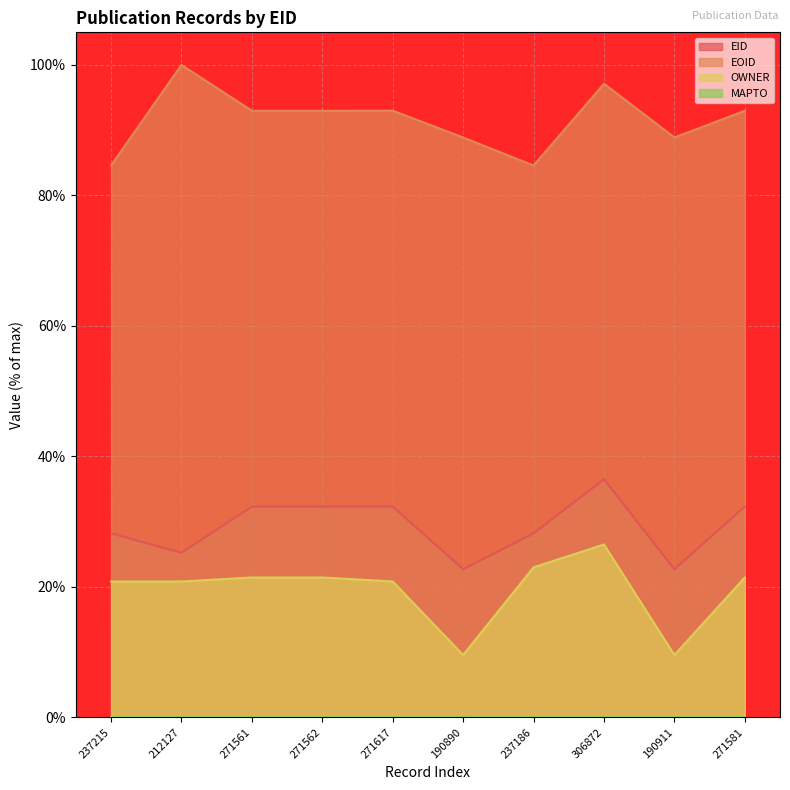

At which category is the sum across all series the highest?

306872